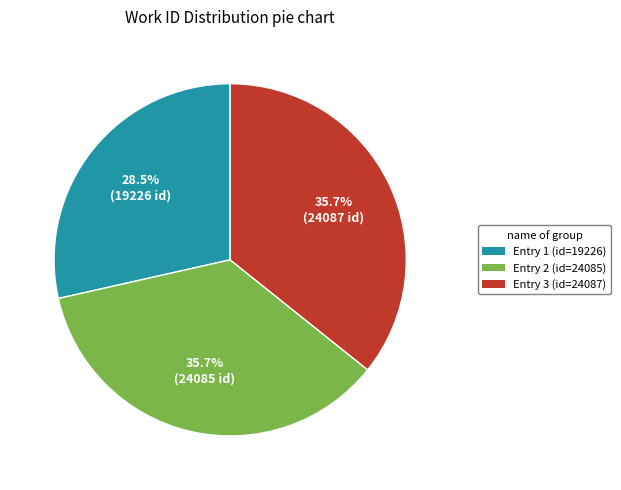

Count the number of slices in the pie.

3